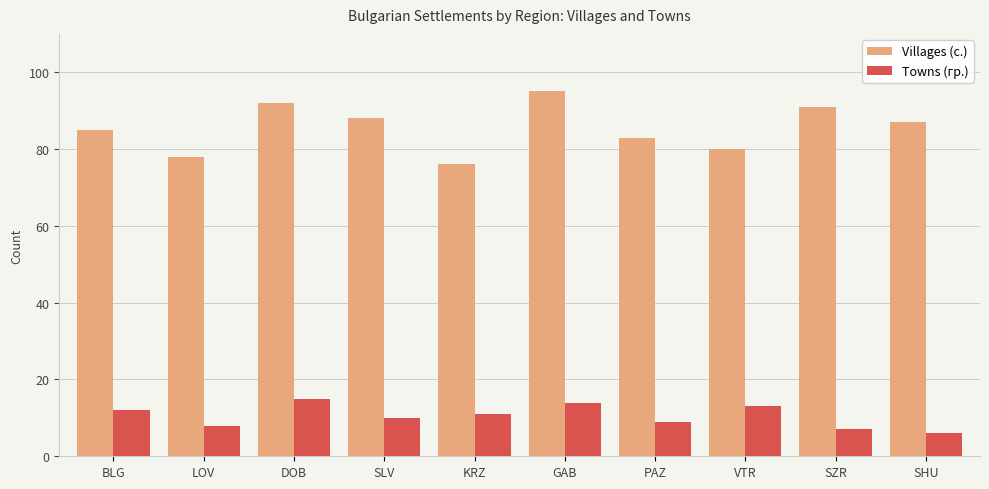

What is the difference between the highest and lowest values at GAB?

81